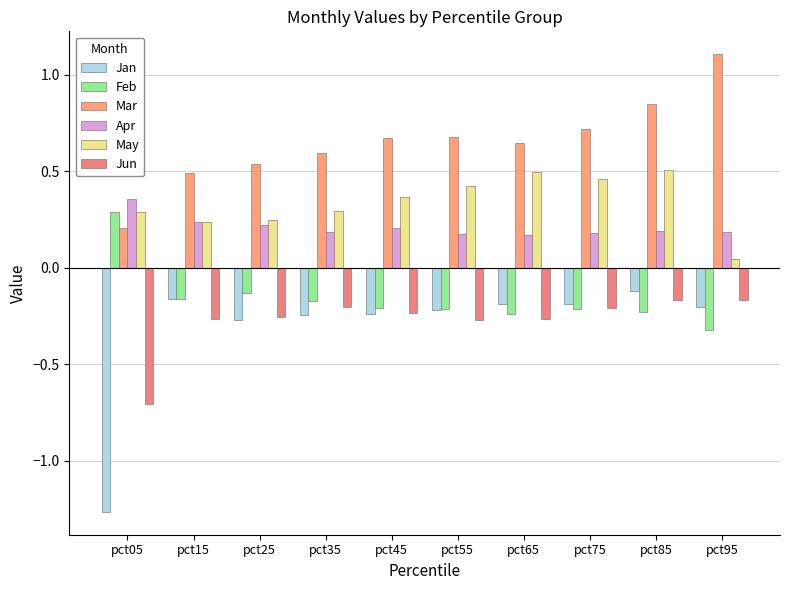

Which category has the lowest value in the Jun series?

pct05